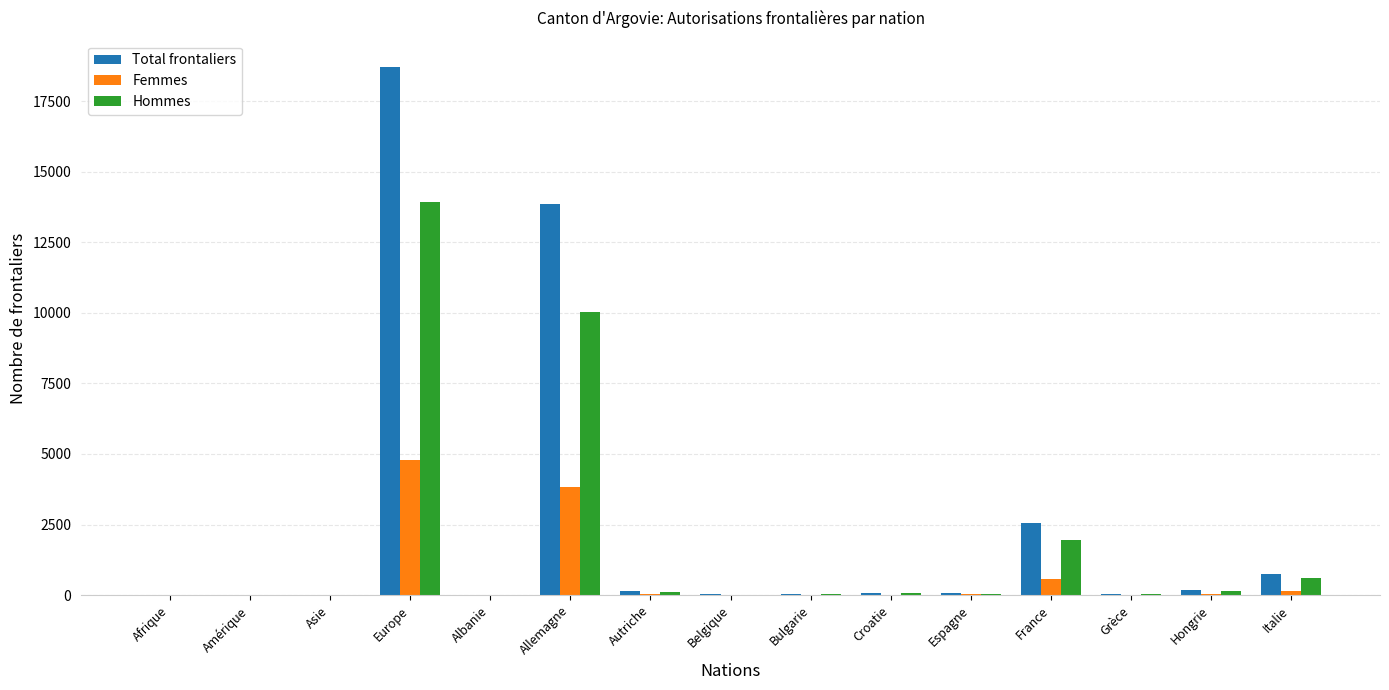

At which category is the sum across all series the highest?

Europe